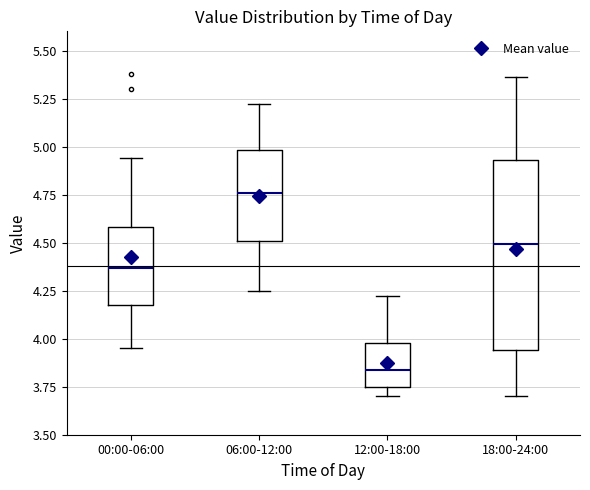

Reading left to right, transcribe this box plot: for each box, give where its median line is, the range the box spans, and where its two whiskers end, as read against the y-axis. The values are not printed on the chart, so give them approximately, as read against the axis.

00:00-06:00: median 4.35, box 4.20 to 4.60, whiskers 3.95 to 4.95
06:00-12:00: median 4.75, box 4.50 to 5.00, whiskers 4.25 to 5.20
12:00-18:00: median 3.85, box 3.75 to 4.00, whiskers 3.70 to 4.20
18:00-24:00: median 4.50, box 3.95 to 4.95, whiskers 3.70 to 5.35